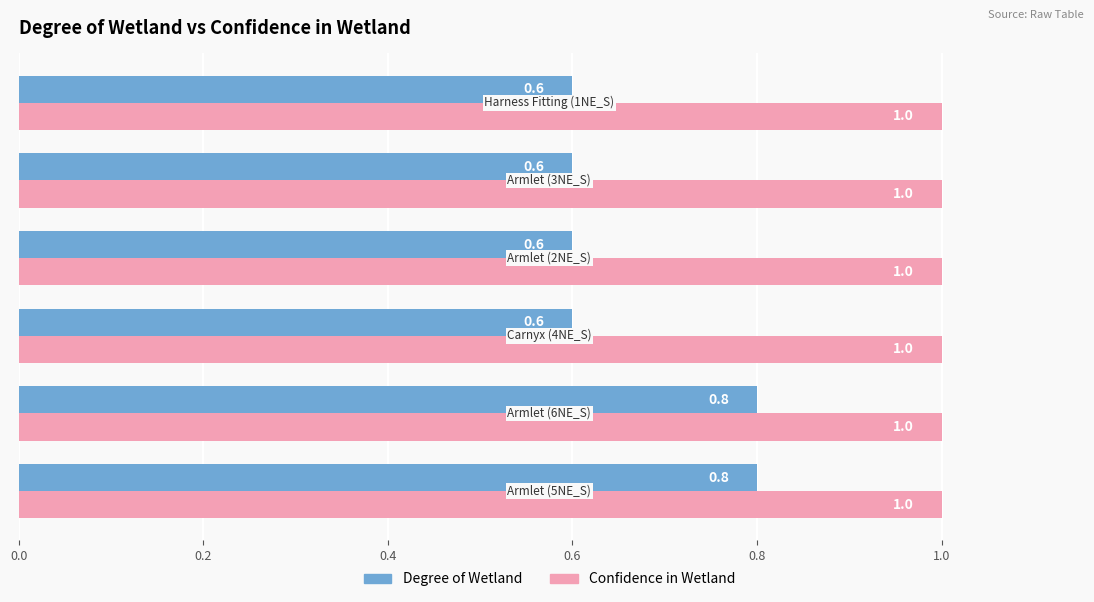

What are all the series names shown in the legend?

Degree of Wetland, Confidence in Wetland